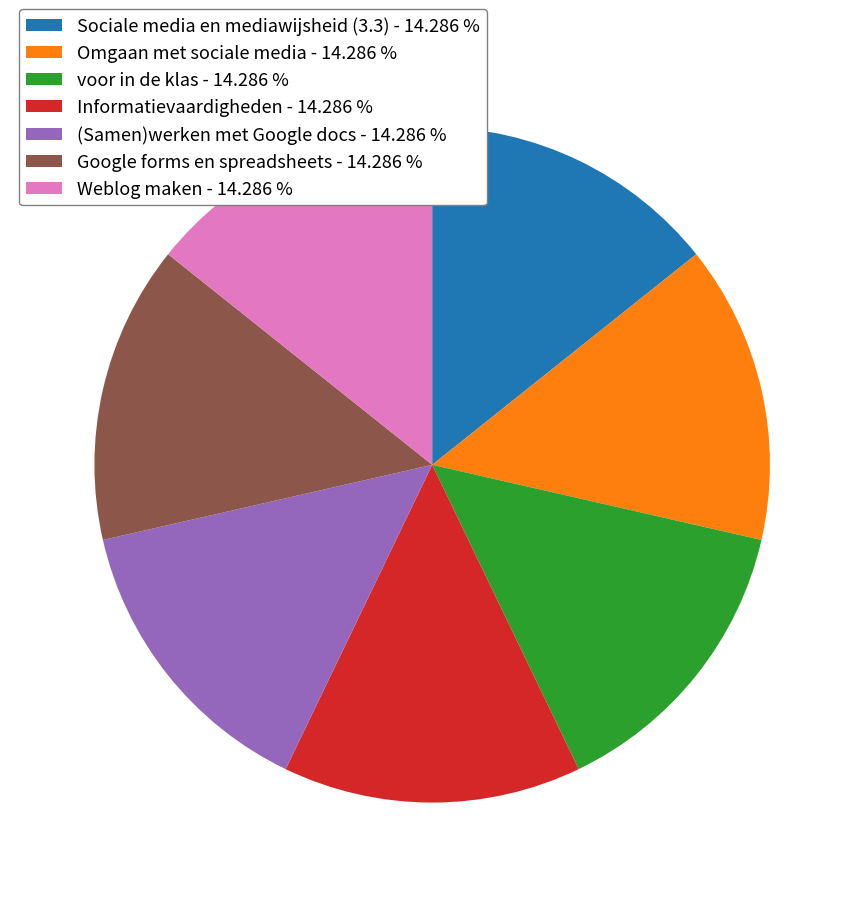

Approximately how many times larger is the value at Sociale media en mediawijsheid (3.3) - 14.286 % compared to Google forms en spreadsheets - 14.286 %?

1.0